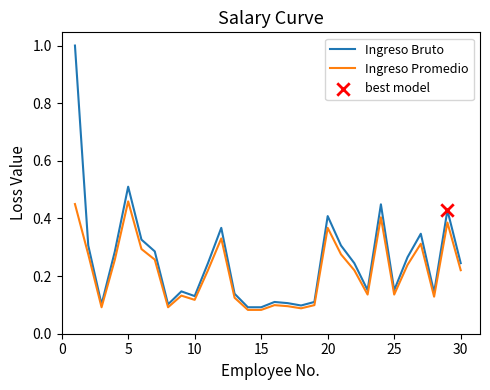

At how many categories does at least one series exceed 0?

30